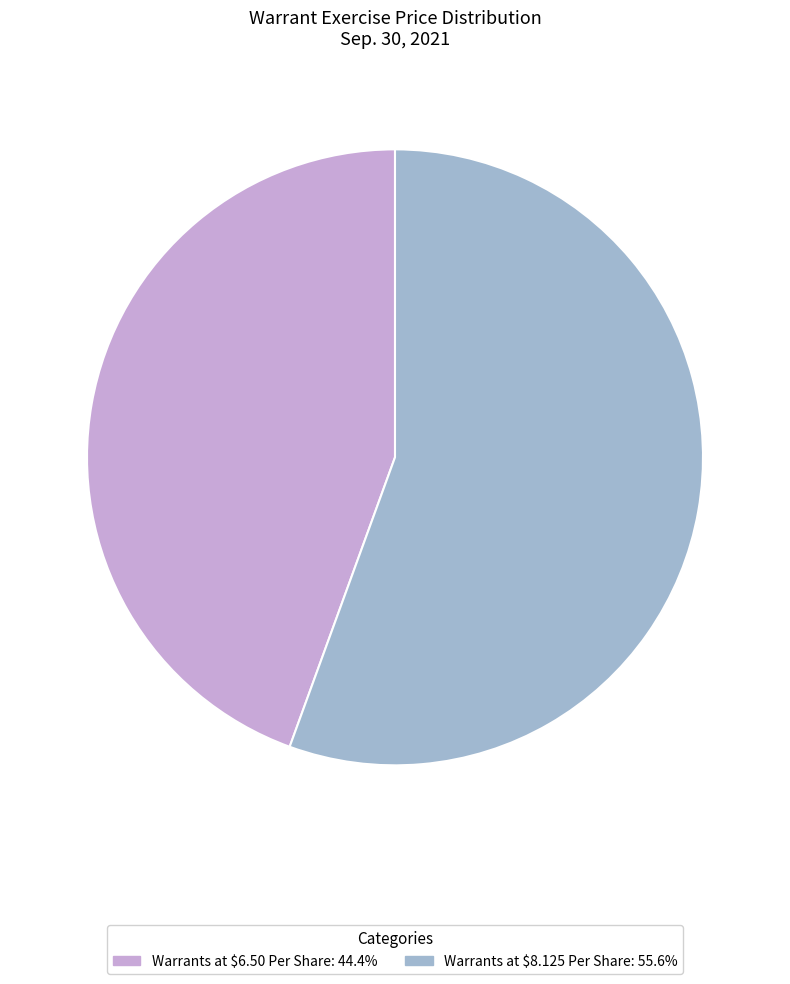

Count the number of slices in the pie.

2